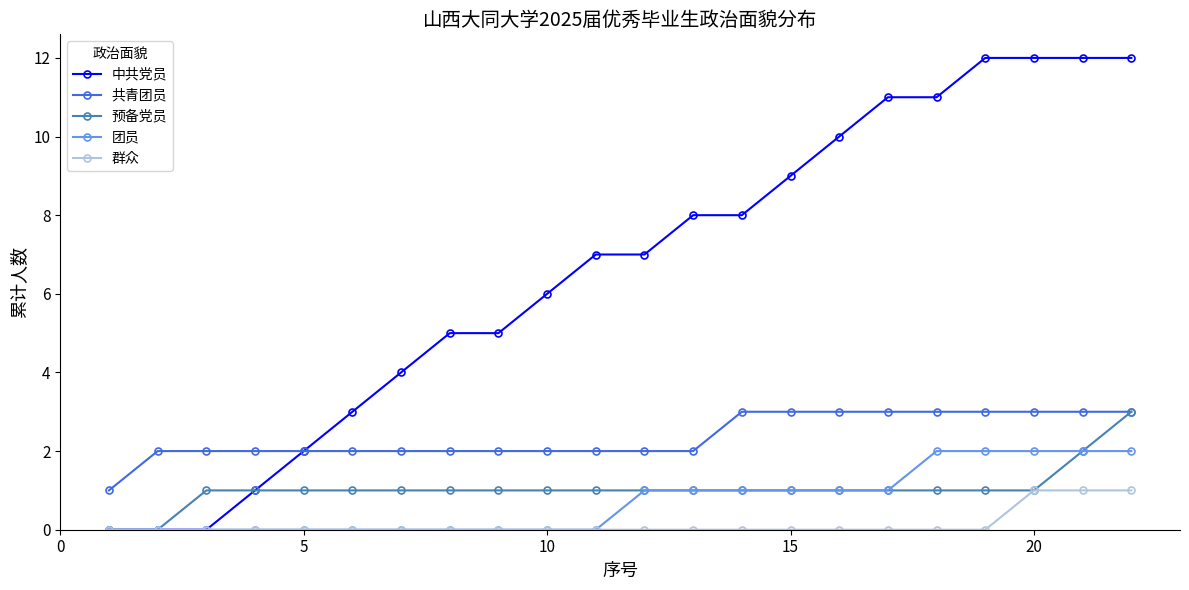

At how many categories does at least one series exceed 0?

22